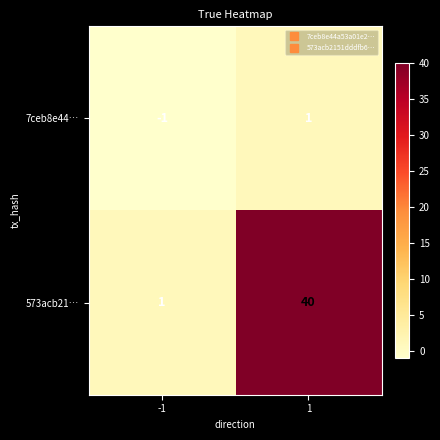

How many series are shown in this chart?

2